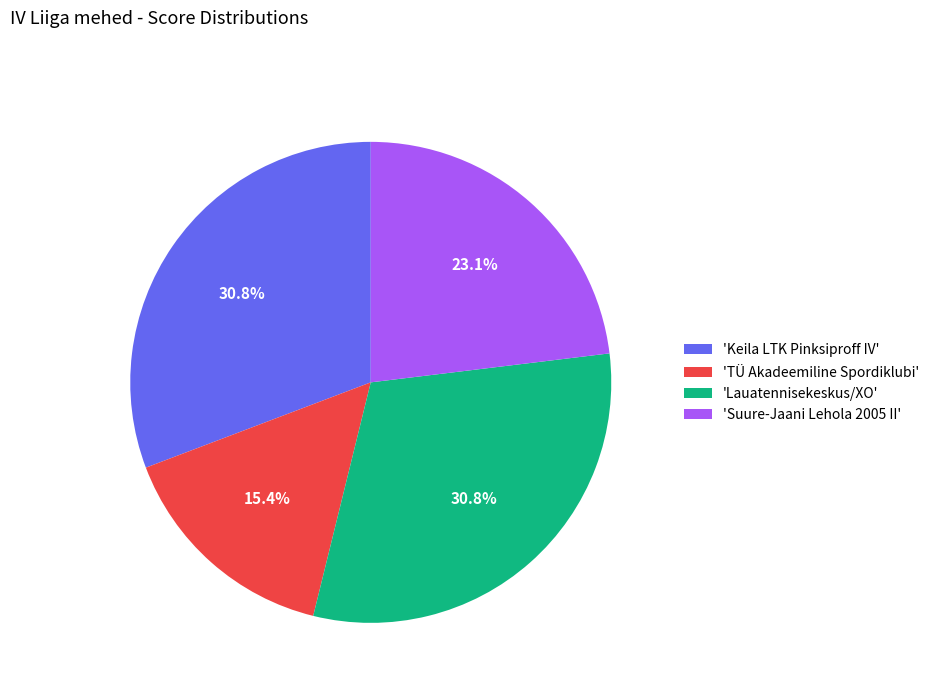

Which category has the smallest portion of the pie?

'TÜ Akadeemiline Spordiklubi'